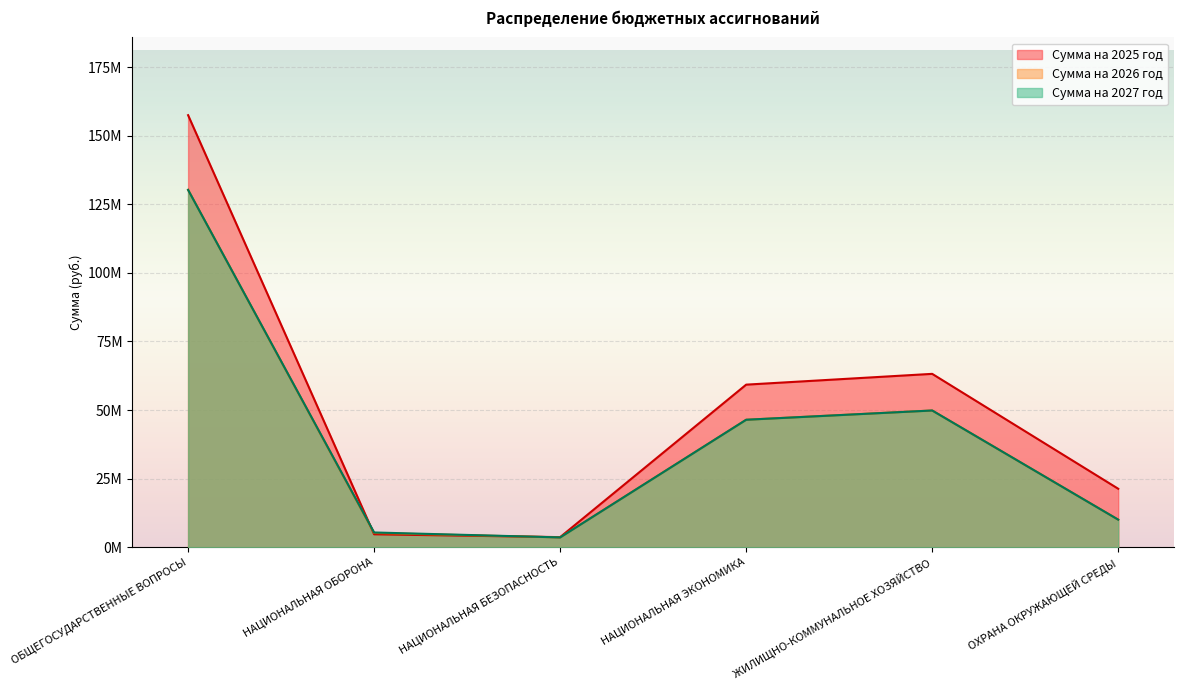

At НАЦИОНАЛЬНАЯ БЕЗОПАСНОСТЬ, list the series in order from largest to smallest.

Сумма на 2025 год, Сумма на 2026 год, Сумма на 2027 год